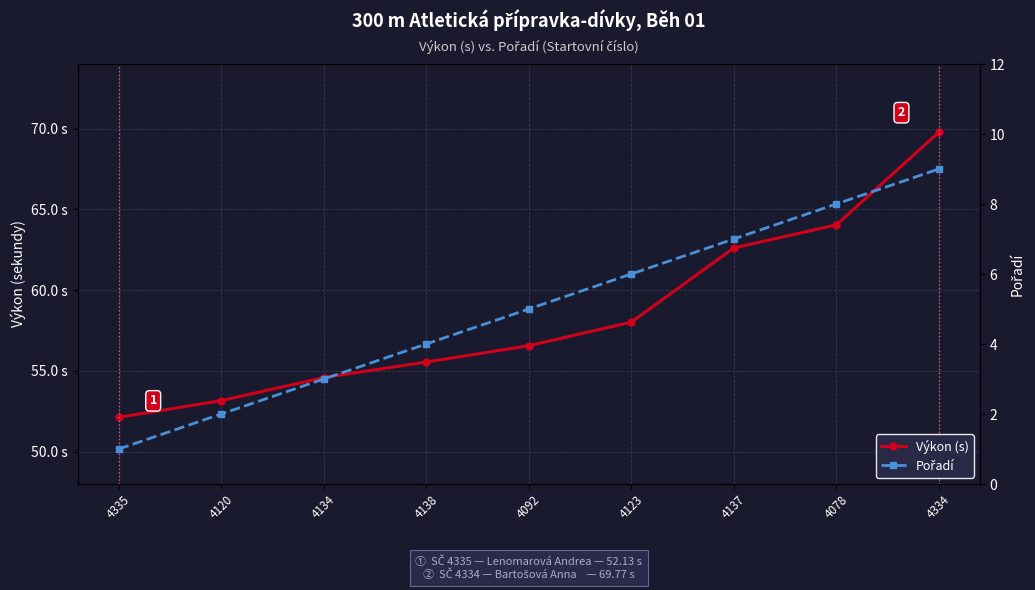

The Výkon (s) series shows 89.7 at 4092. True or false?

False